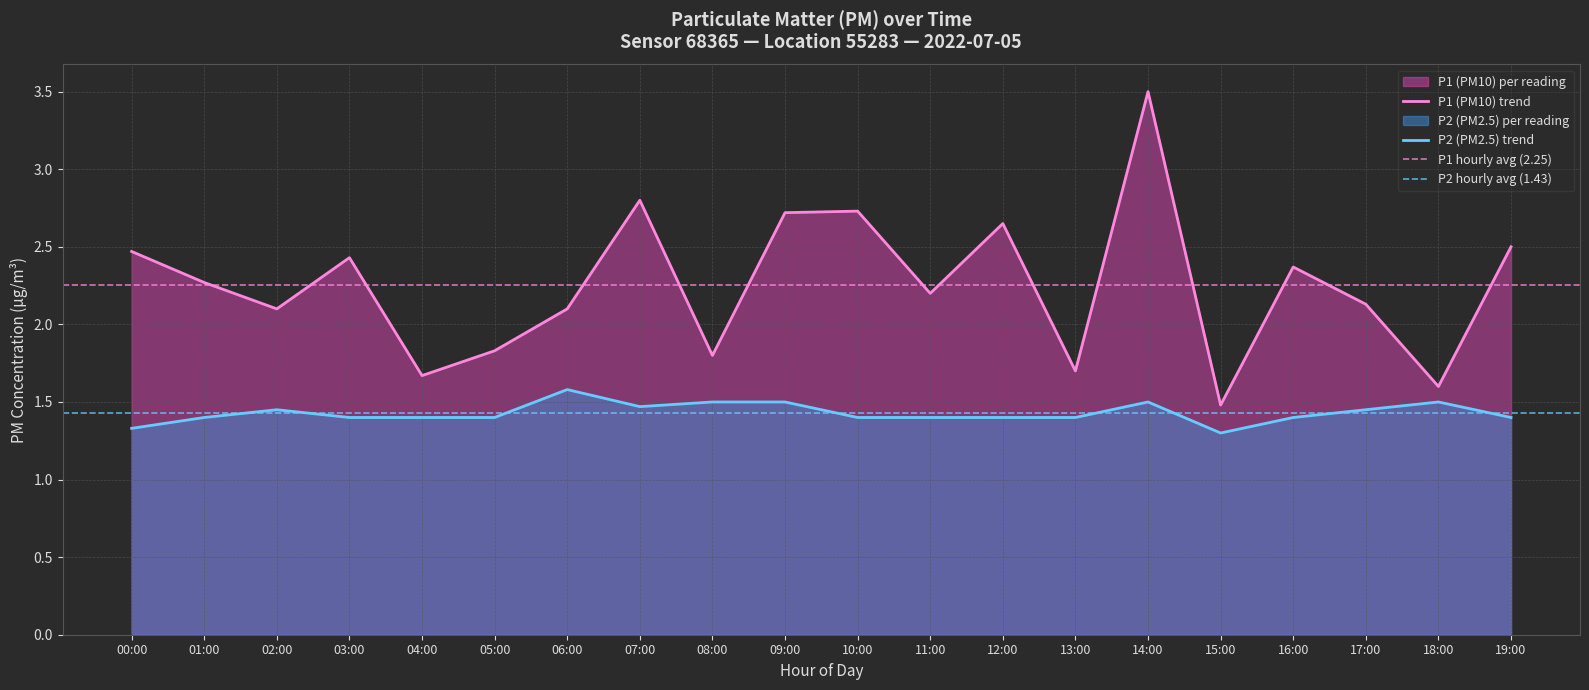

What position from the right is 04:00?

16